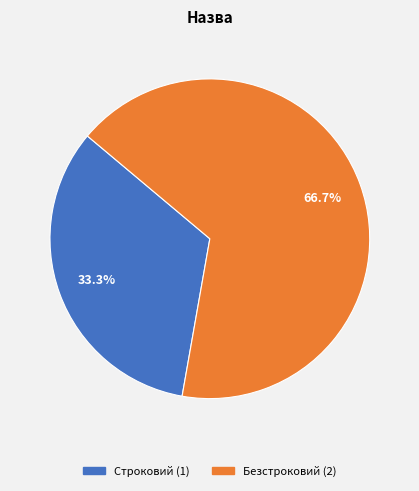

Approximately how many times larger is the value at Безстроковий compared to Строковий?

2.0